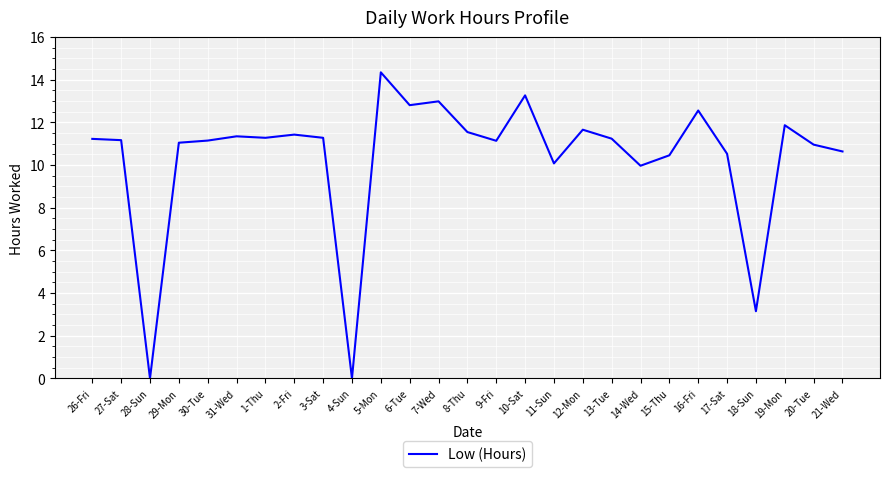

Does the chart have visible grid lines?

Yes